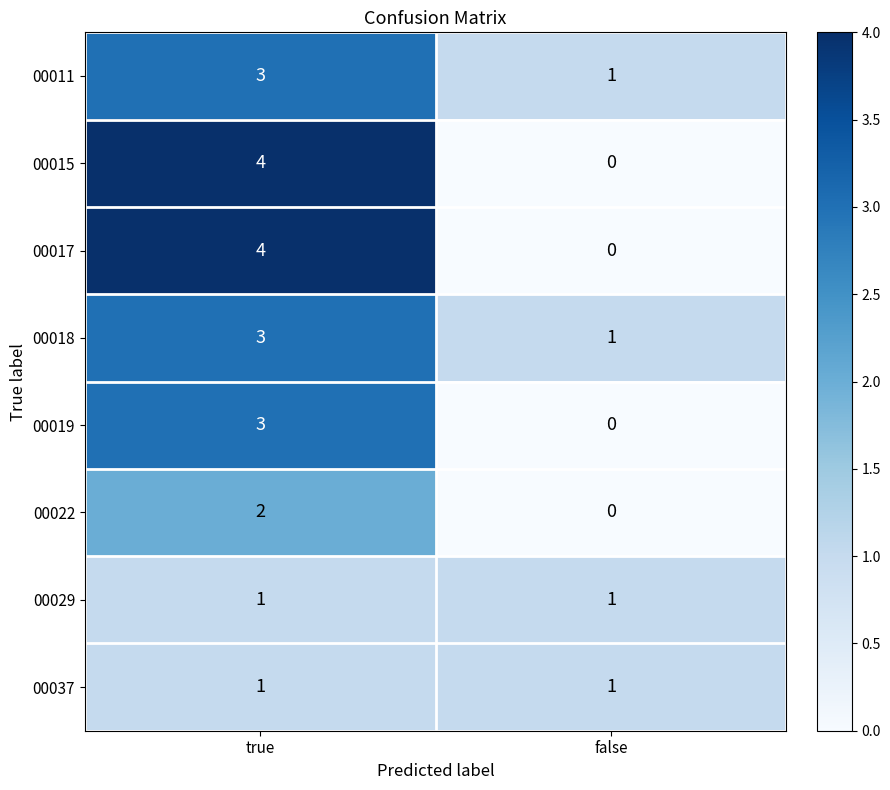

At which label does 00018 reach its peak?

true